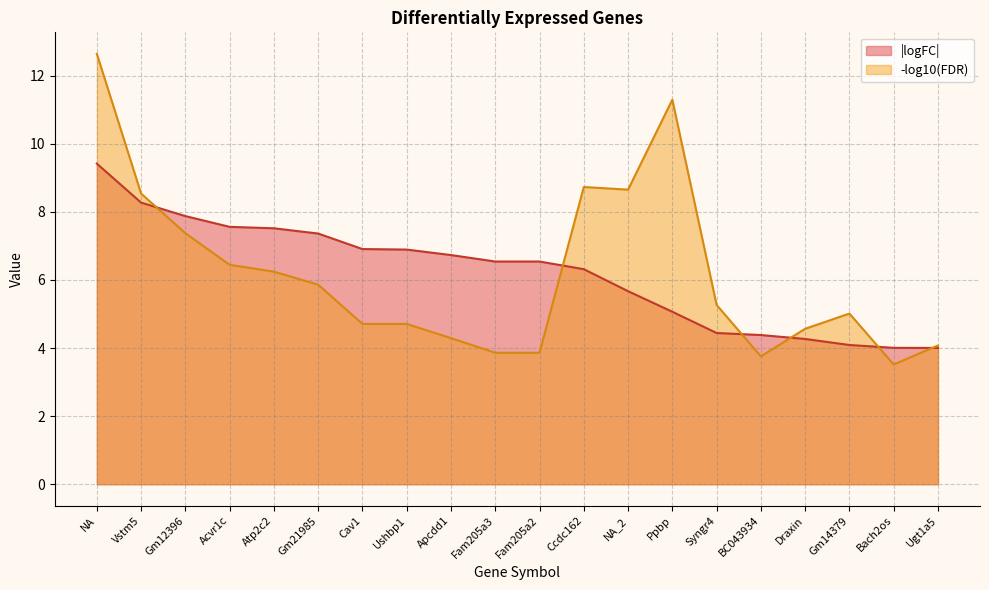

What is the maximum value shown in the chart?

12.6